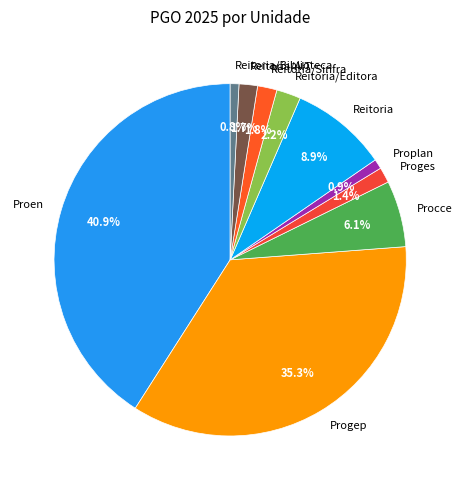

To the nearest percent, what is the difference between the Reitoria/Editora and Procce slice percentages?

4%